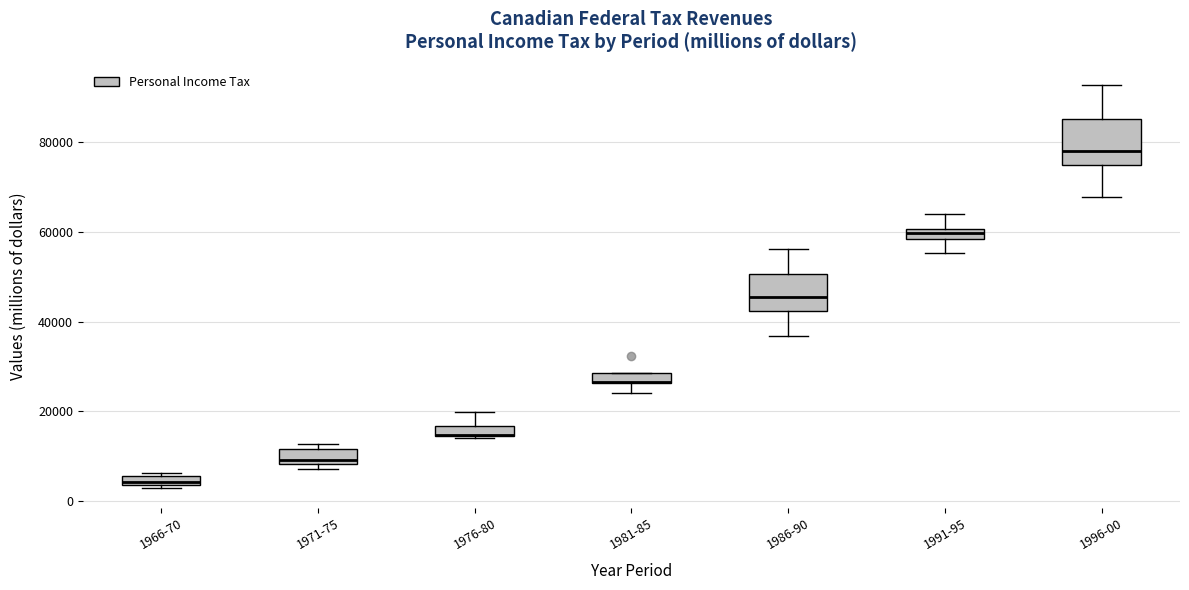

Where does the median line of the box for 1986-90 sit on the y-axis? The values are not printed on the chart, so give them approximately, as read against the axis.

46000